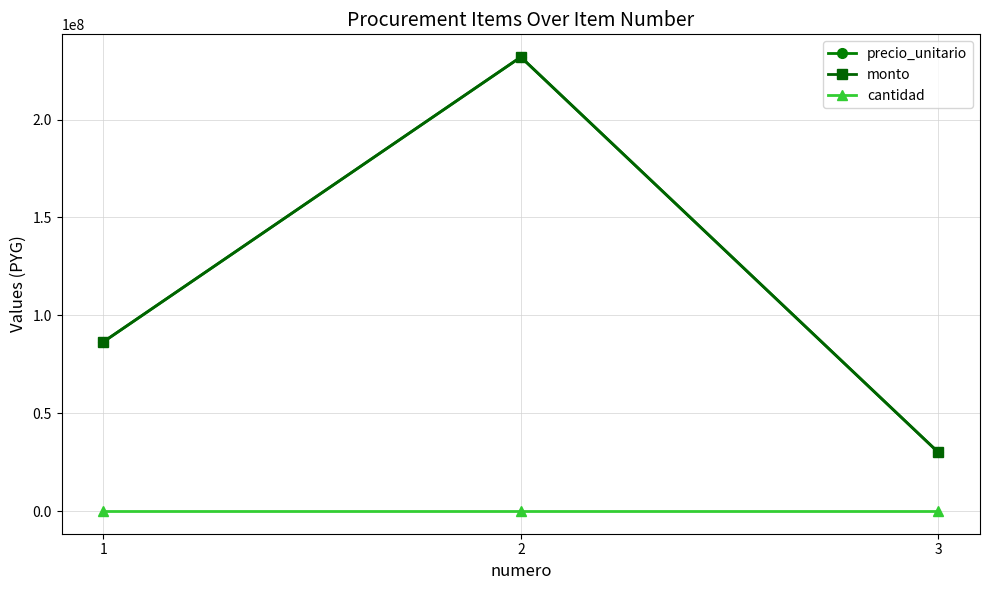

Which label corresponds to the largest value in the chart?

2